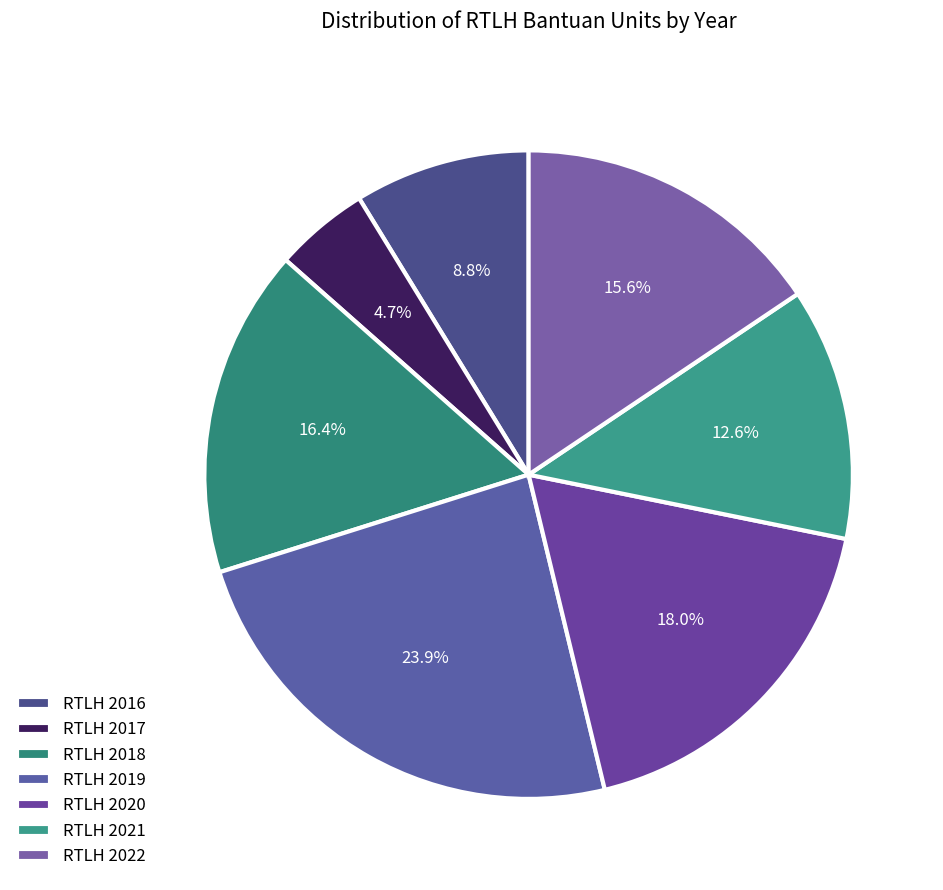

Combined, do RTLH 2022 and RTLH 2017 account for over 50%?

No